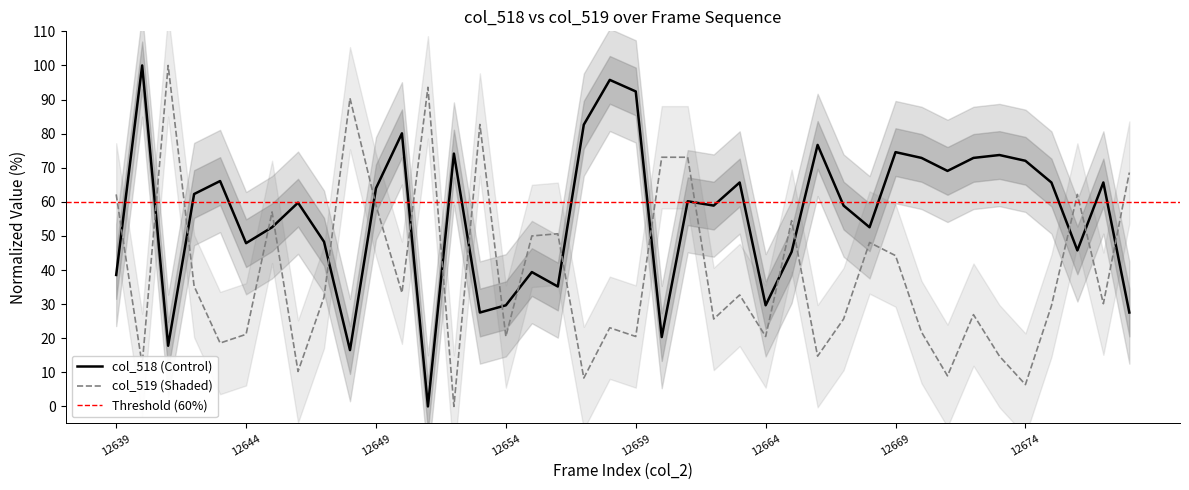

True or false: col_519 has a value of 87.1 at 12645.

False